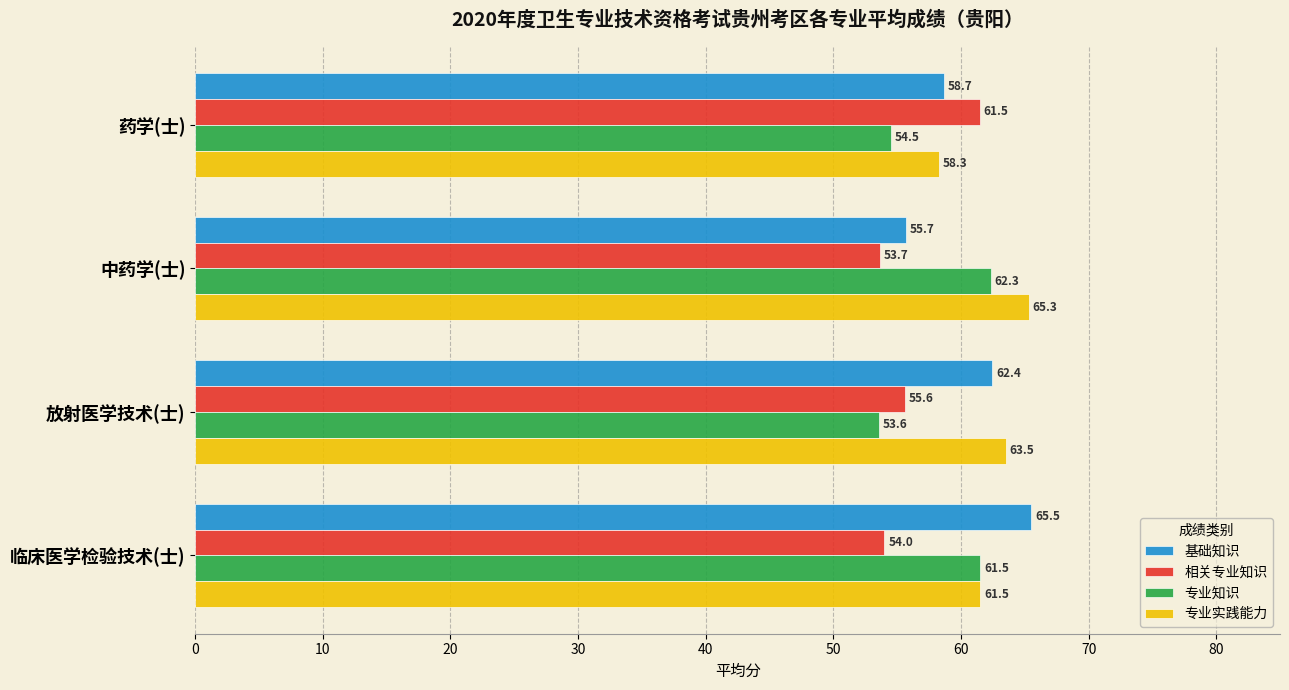

The 基础知识 series shows 38.7 at 临床医学检验技术(士). True or false?

False